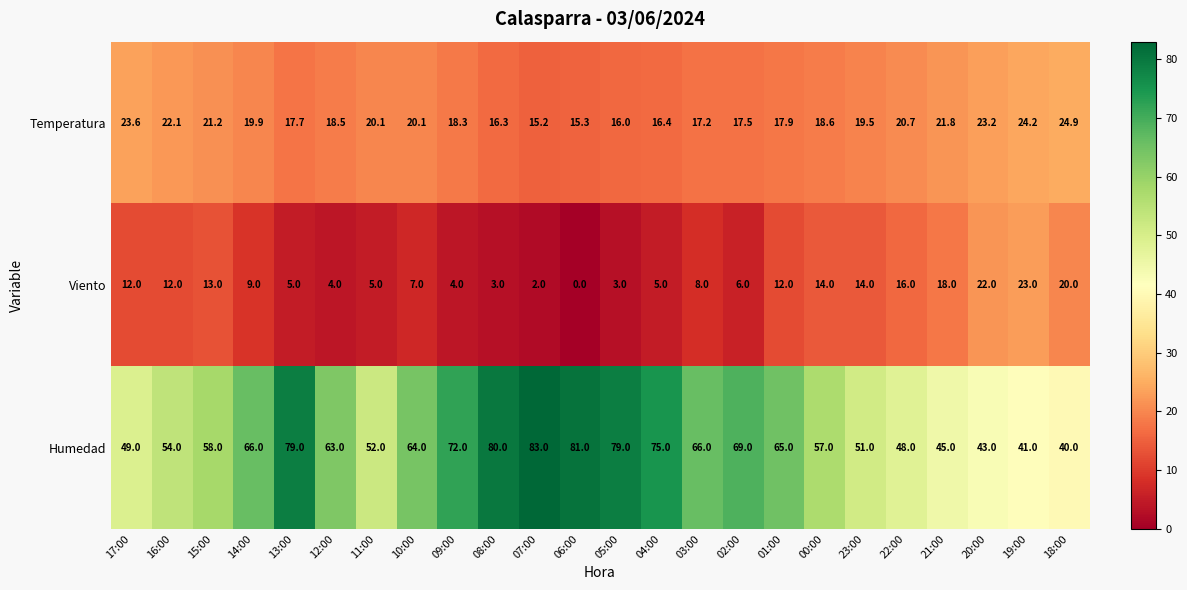

Which series changed the most between 15:00 and 18:00?

Humedad